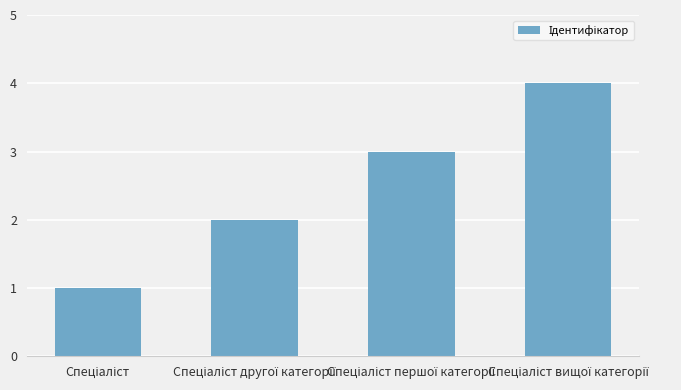

How many values are below 3?

2